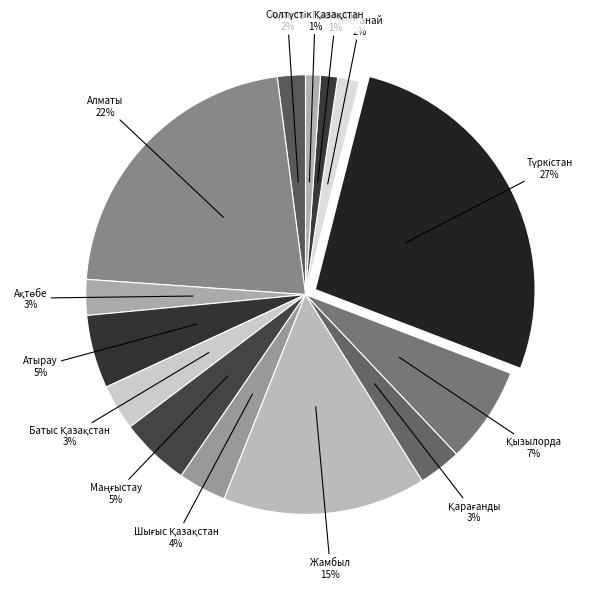

Count the number of slices in the pie.

14